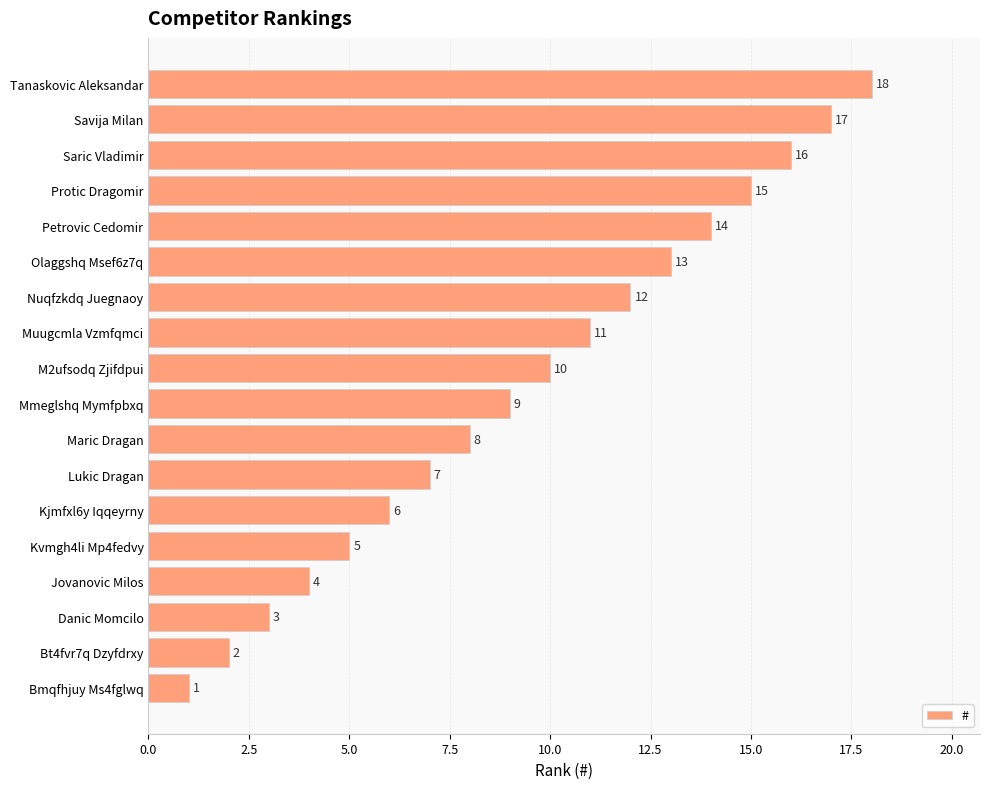

Which has a higher value, Maric Dragan or Bt4fvr7q Dzyfdrxy?

Maric Dragan